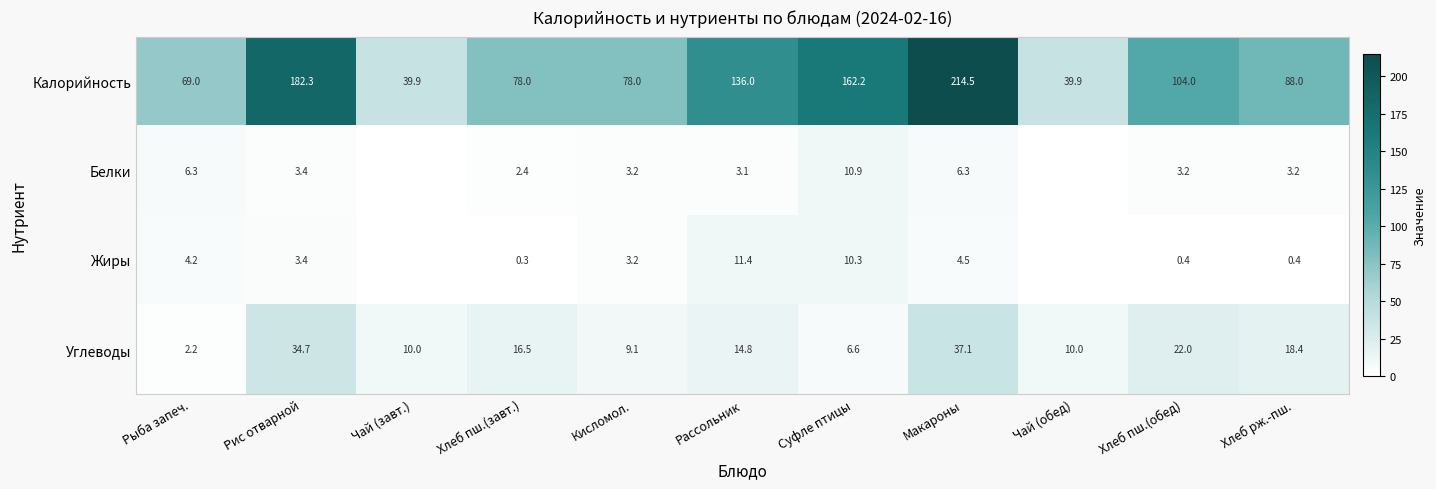

What is the sum of all Калорийность values?

1191.8